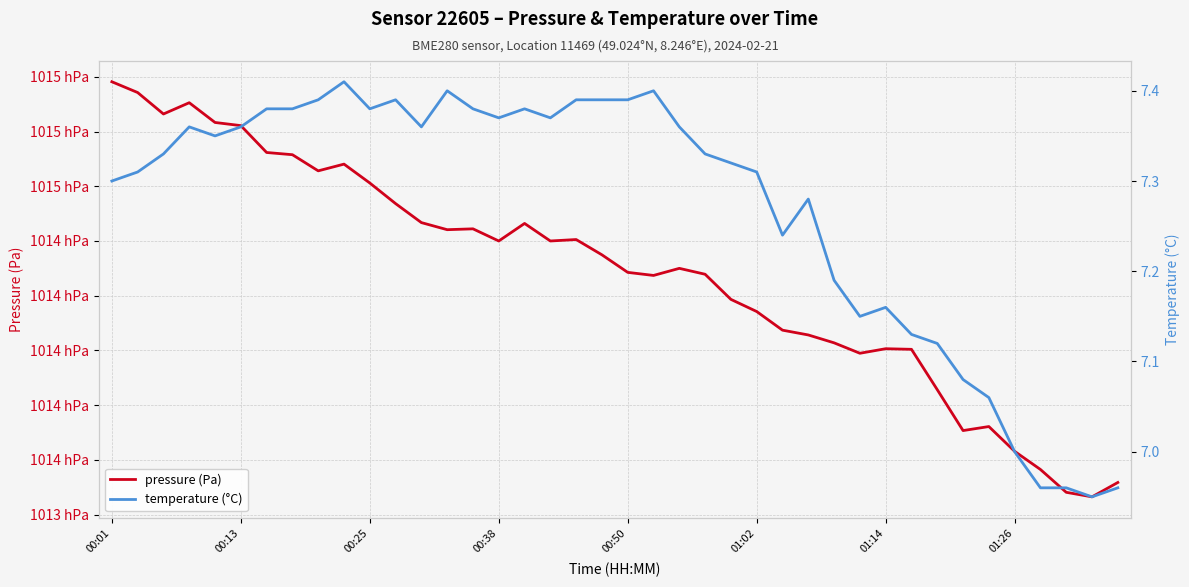

List the series in order of their peak value, lowest first.

temperature (°C), pressure (Pa)